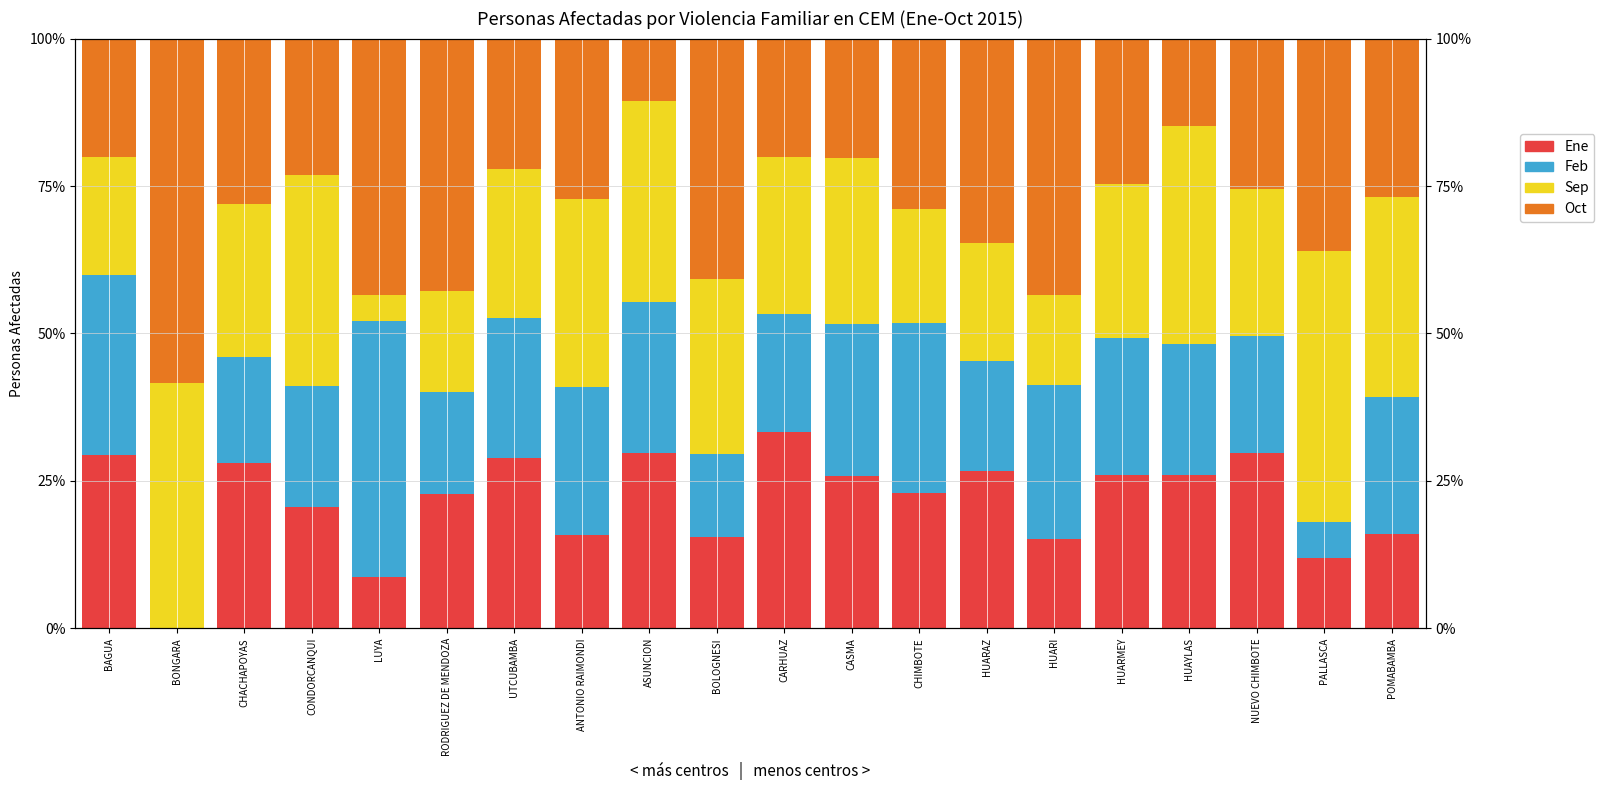

At POMABAMBA, list the series in order from smallest to largest.

Ene, Feb, Oct, Sep